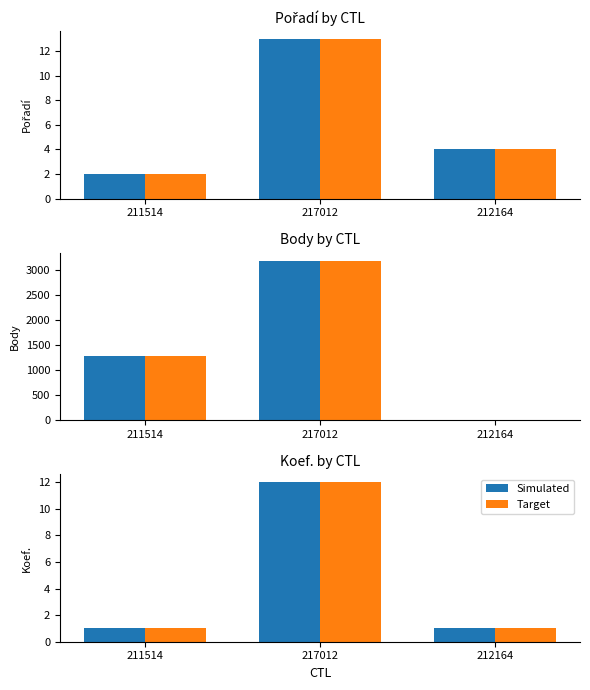

At 212164, list the series in order from largest to smallest.

Simulated, Target